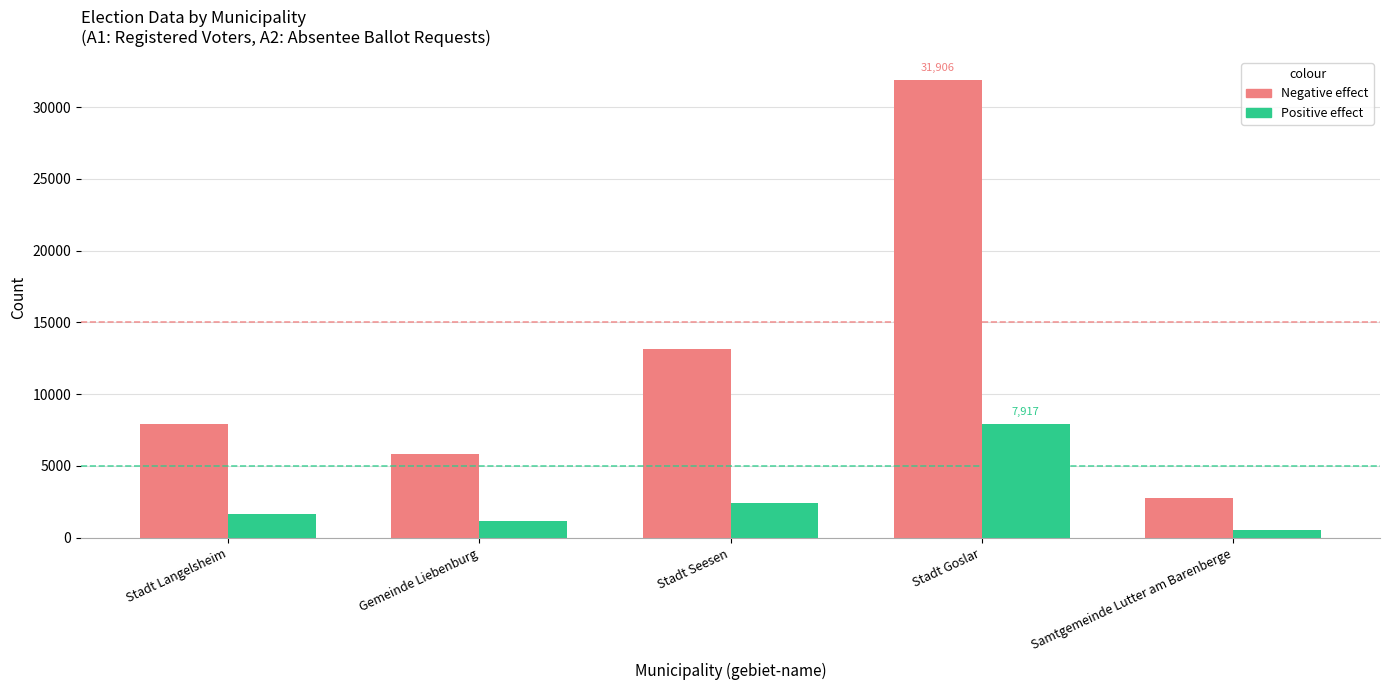

Which category has the highest value across all series?

Stadt Goslar